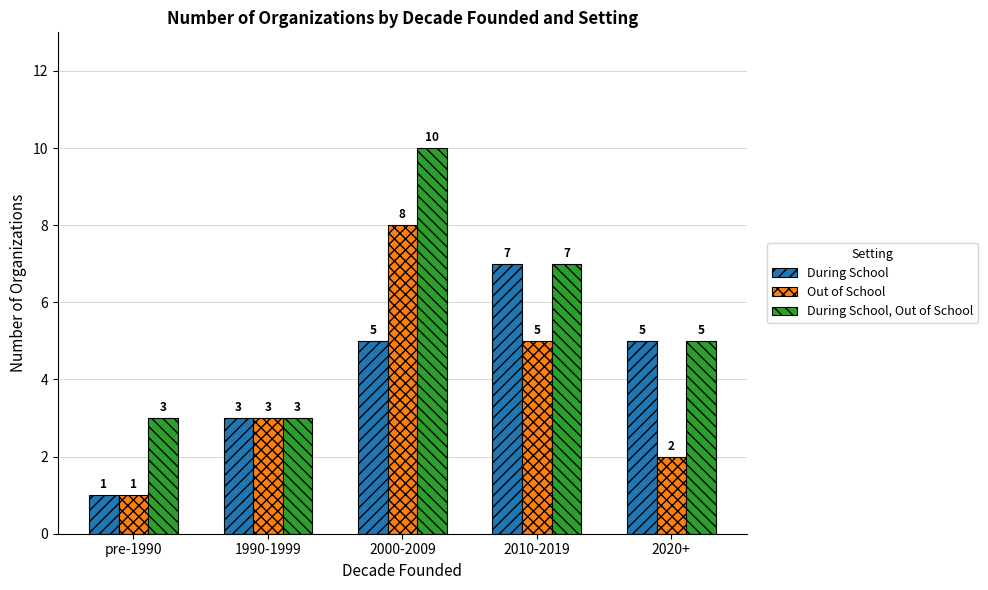

What is the spread (max minus min) of values at 2000-2009?

5